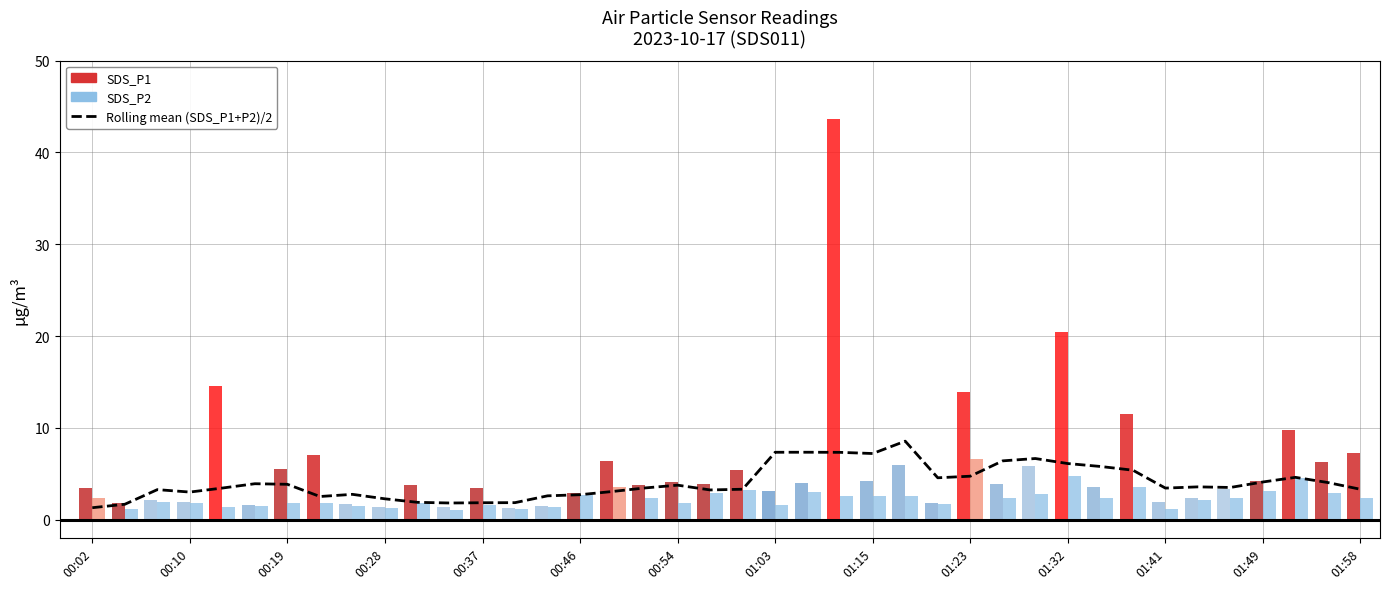

What is the average value?

4.0